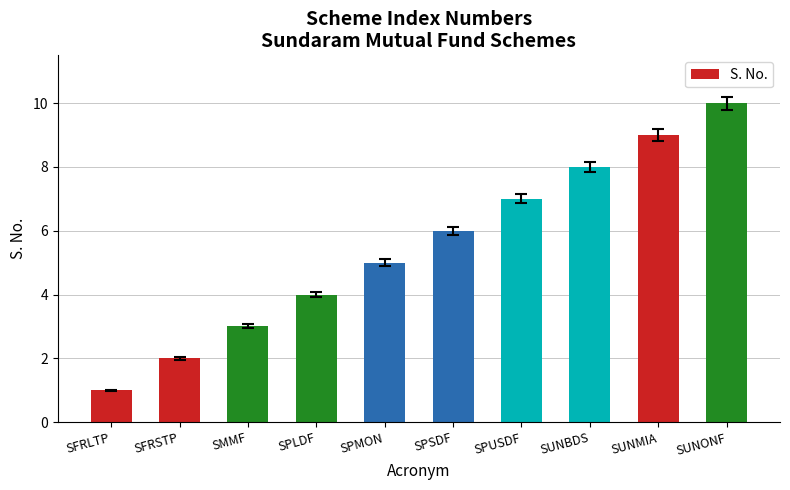

Is it true that the value at SPLDF is 2?

False